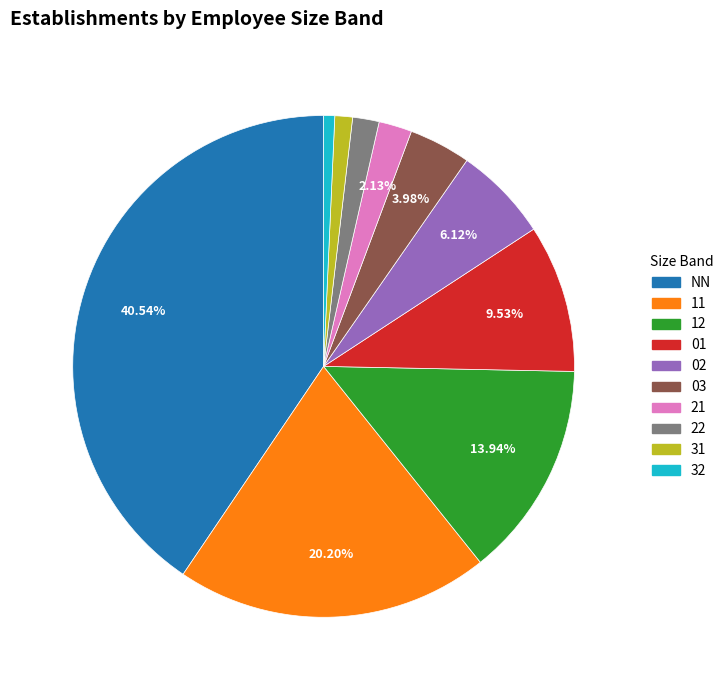

To the nearest percent, what portion does NN represent?

41%